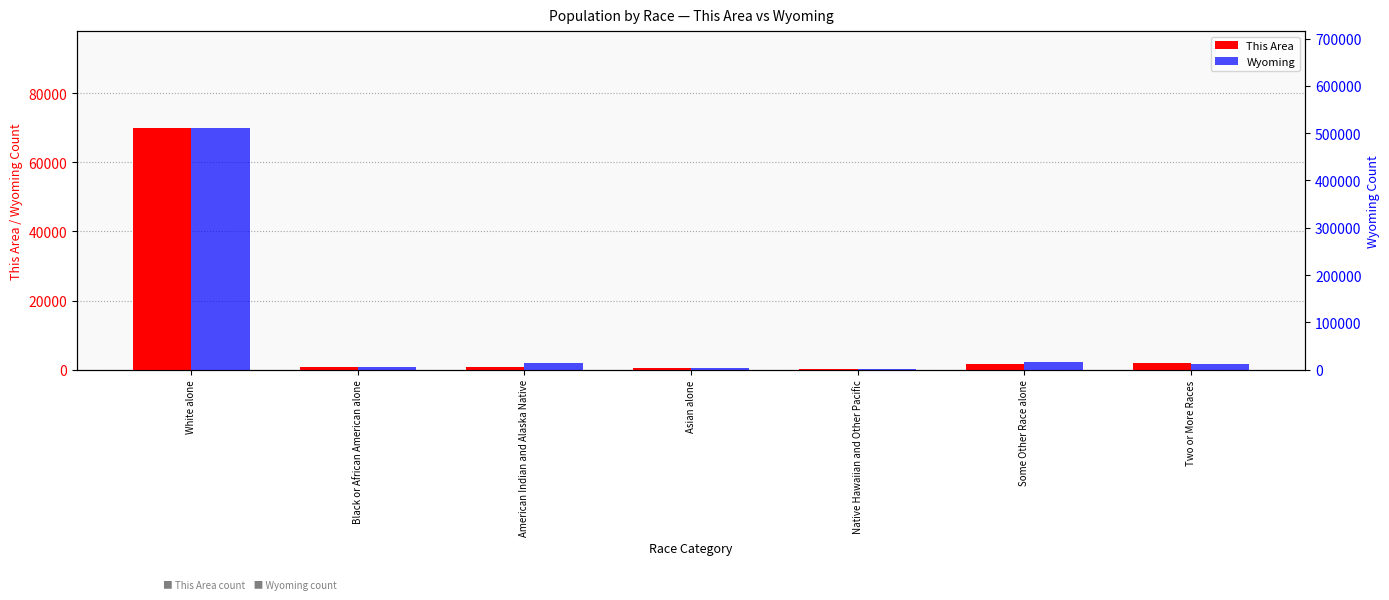

How many data points in Wyoming are above 12361?

3